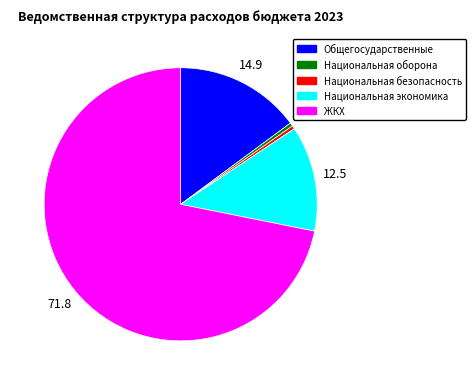

Does any single category account for the majority?

Yes